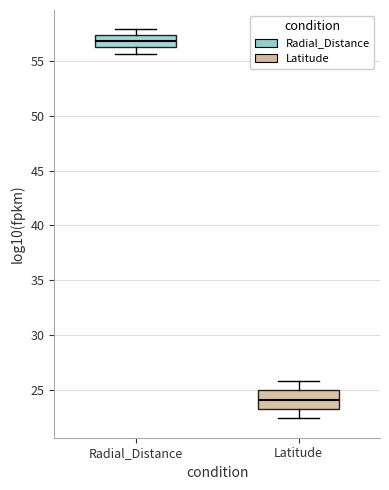

Reading left to right, transcribe this box plot: for each box, give where its median line is, the range the box spans, and where its two whiskers end, as read against the y-axis. The values are not printed on the chart, so give them approximately, as read against the axis.

Radial_Distance: median 57.0, box 56.0 to 57.5, whiskers 55.5 to 58.0
Latitude: median 24.0, box 23.5 to 25.0, whiskers 22.5 to 26.0